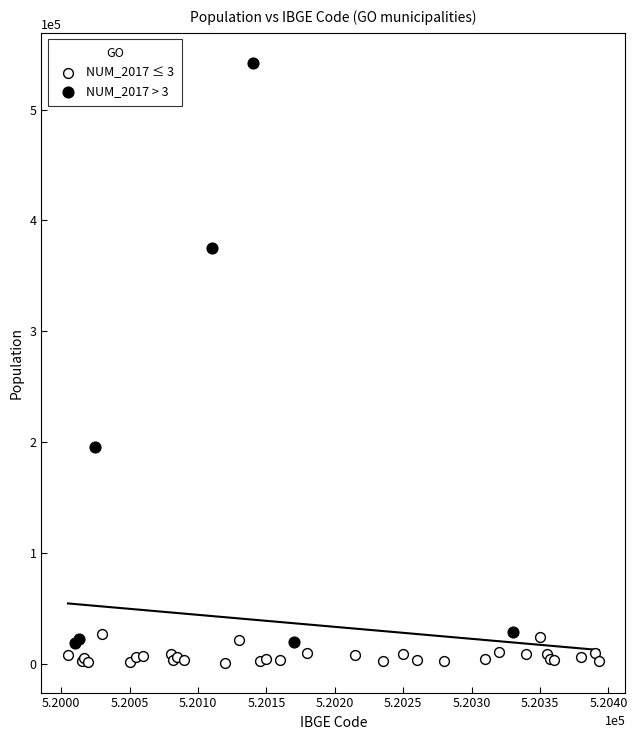

Which series reaches the minimum Y coordinate?

NUM_2017 ≤ 3